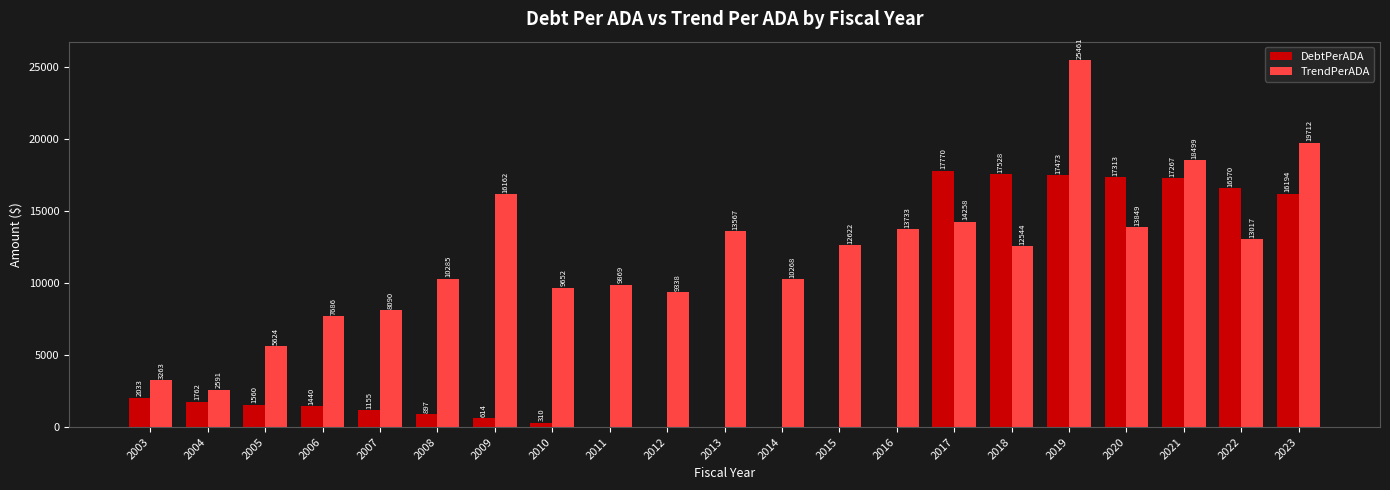

Is the value of DebtPerADA at 2005 greater than the value of TrendPerADA at 2005?

No